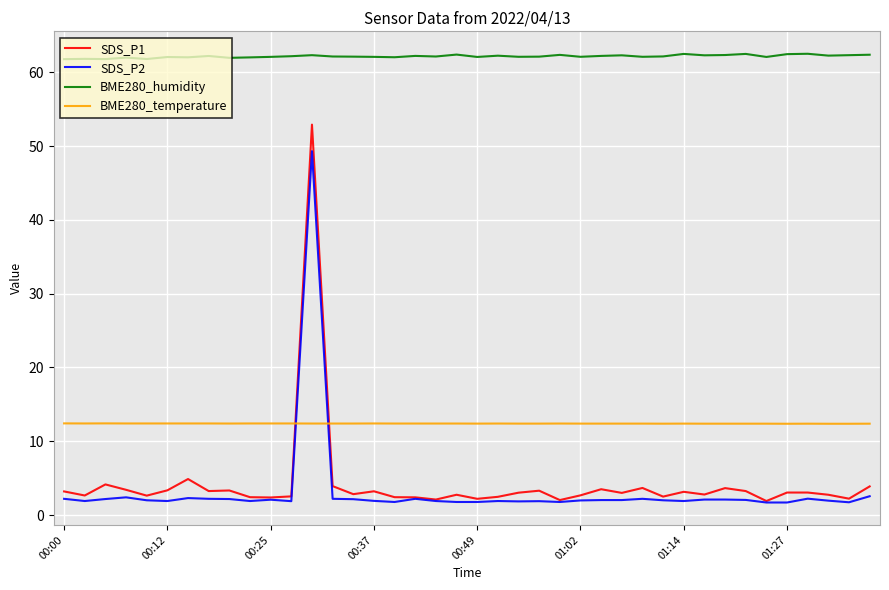

What is the maximum value shown in the chart?

62.5